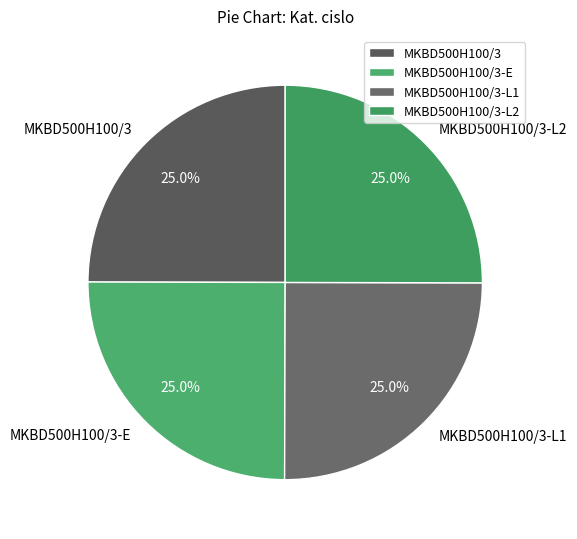

What percentage is NOT represented by MKBD500H100/3-L2?

75.0%